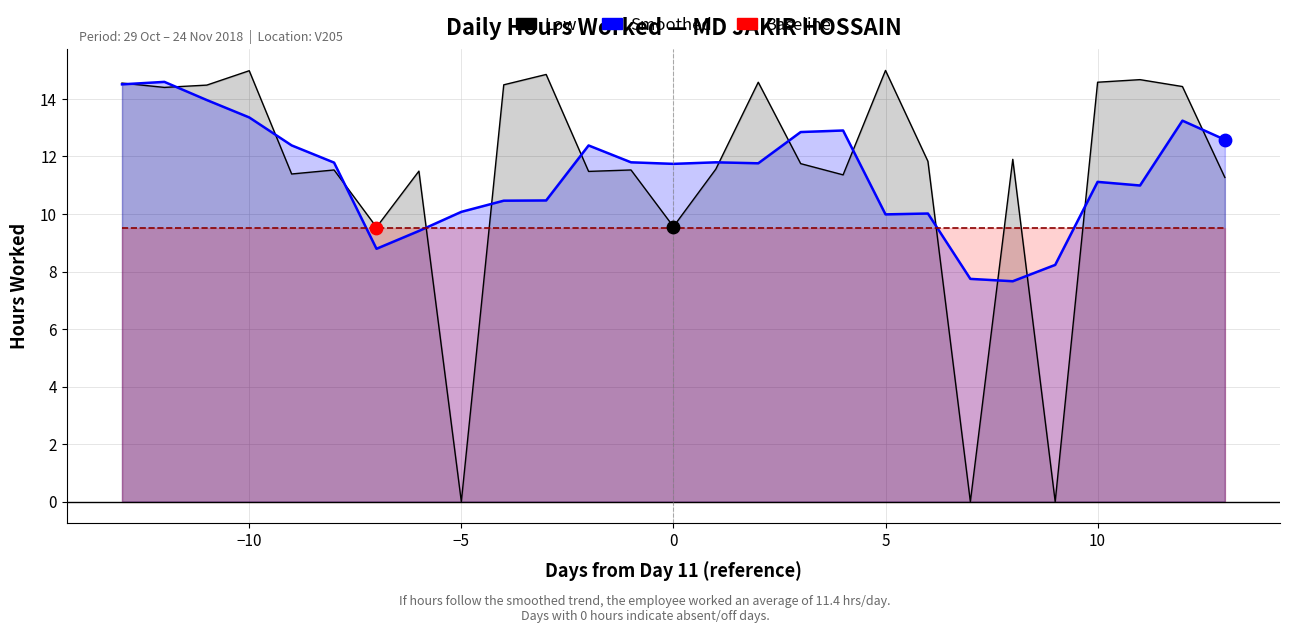

Which series has the largest total across all categories?

Low (Hours)